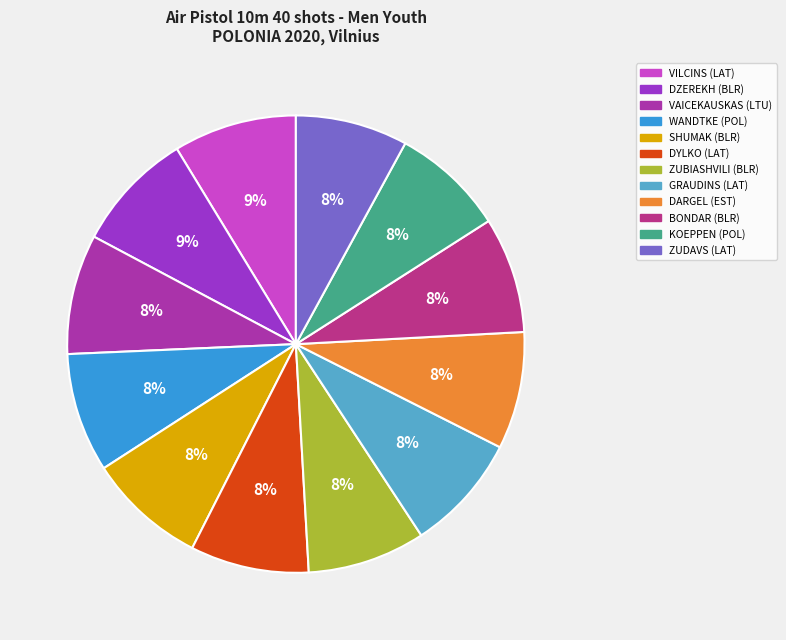

Is it true that DARGEL (EST) is 8% of the pie?

True